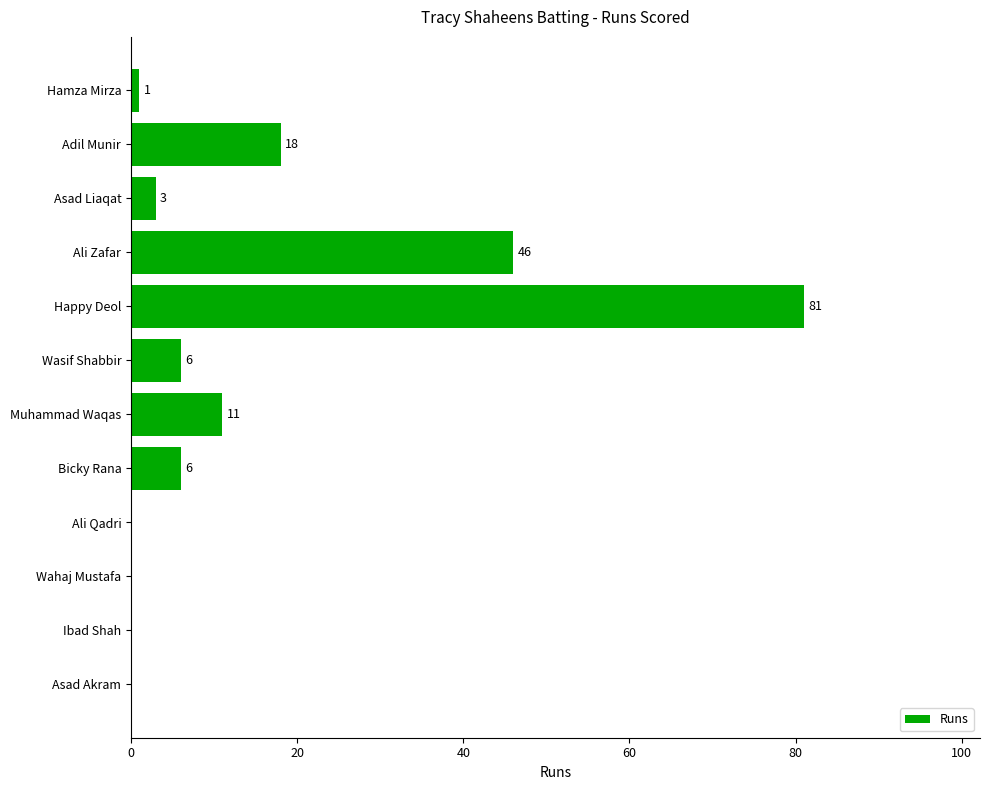

Which label corresponds to the largest value in the chart?

Happy Deol